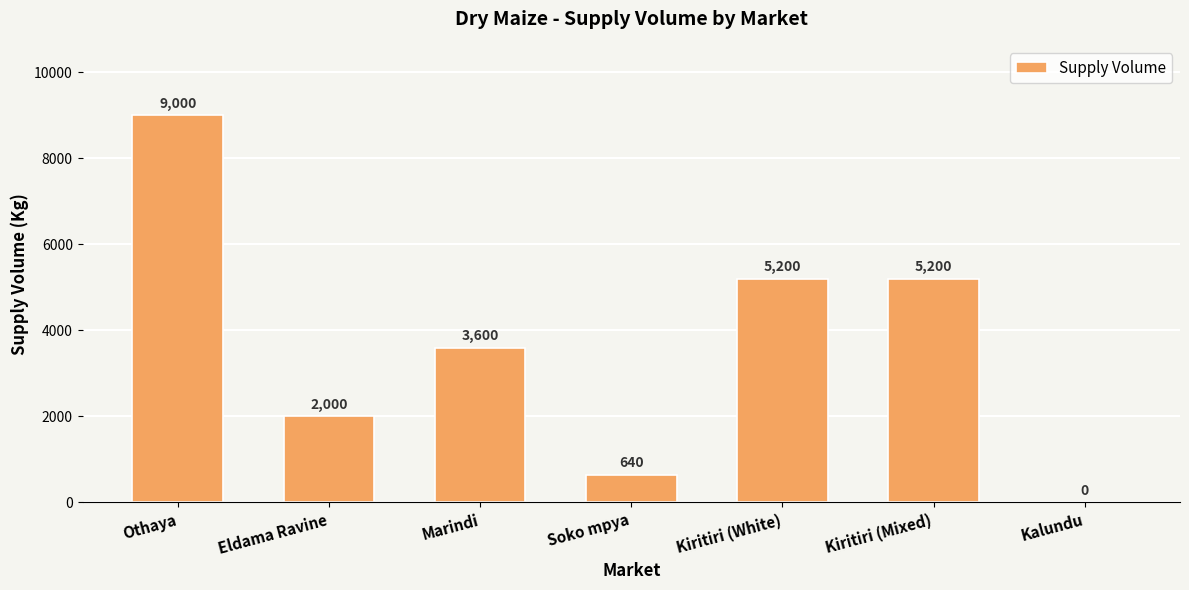

What is the sum of all values?

25640